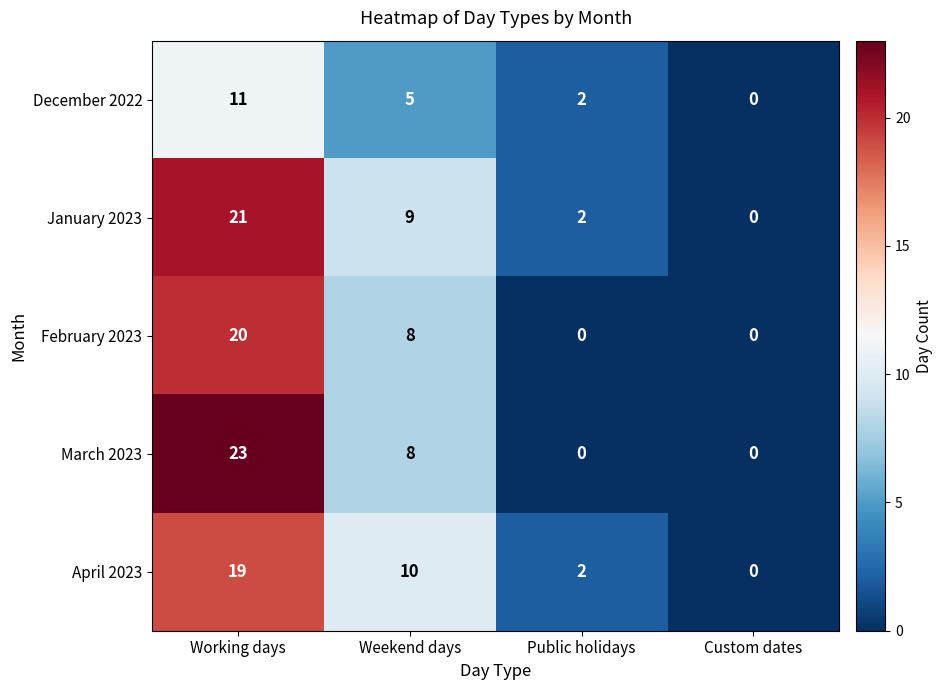

Reading left to right, list all the values displayed in this chart.

December 2022: Working days=11	Weekend days=5	Public holidays=2	Custom dates=0
January 2023: Working days=21	Weekend days=9	Public holidays=2	Custom dates=0
February 2023: Working days=20	Weekend days=8	Public holidays=0	Custom dates=0
March 2023: Working days=23	Weekend days=8	Public holidays=0	Custom dates=0
April 2023: Working days=19	Weekend days=10	Public holidays=2	Custom dates=0